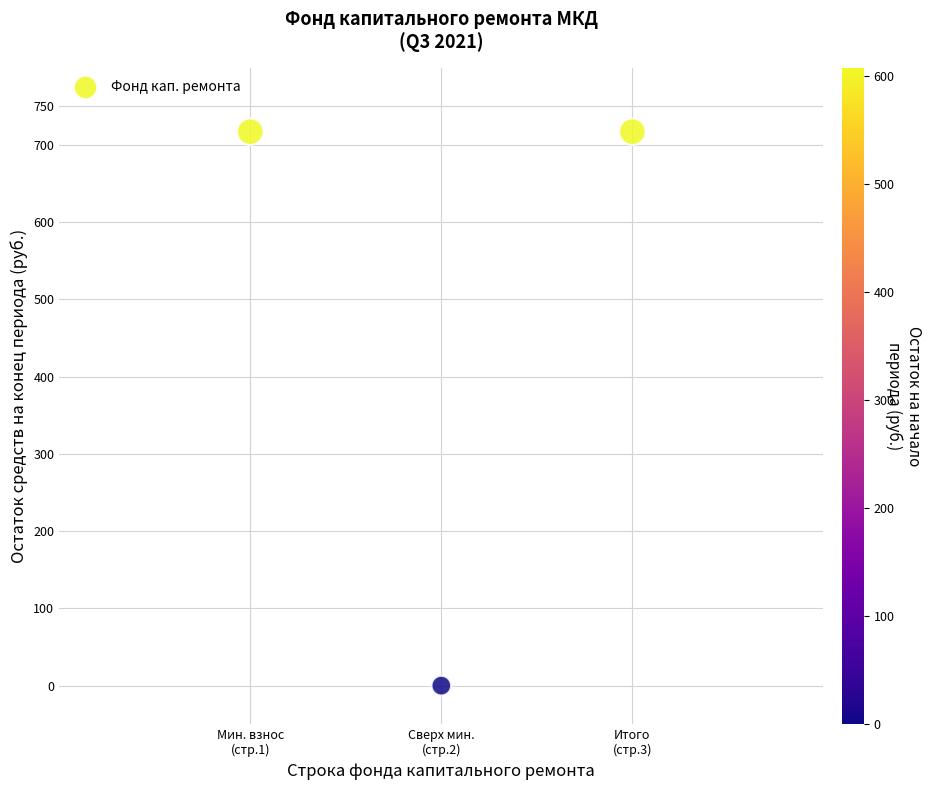

What is the range of Y values (max minus min)?

717.0